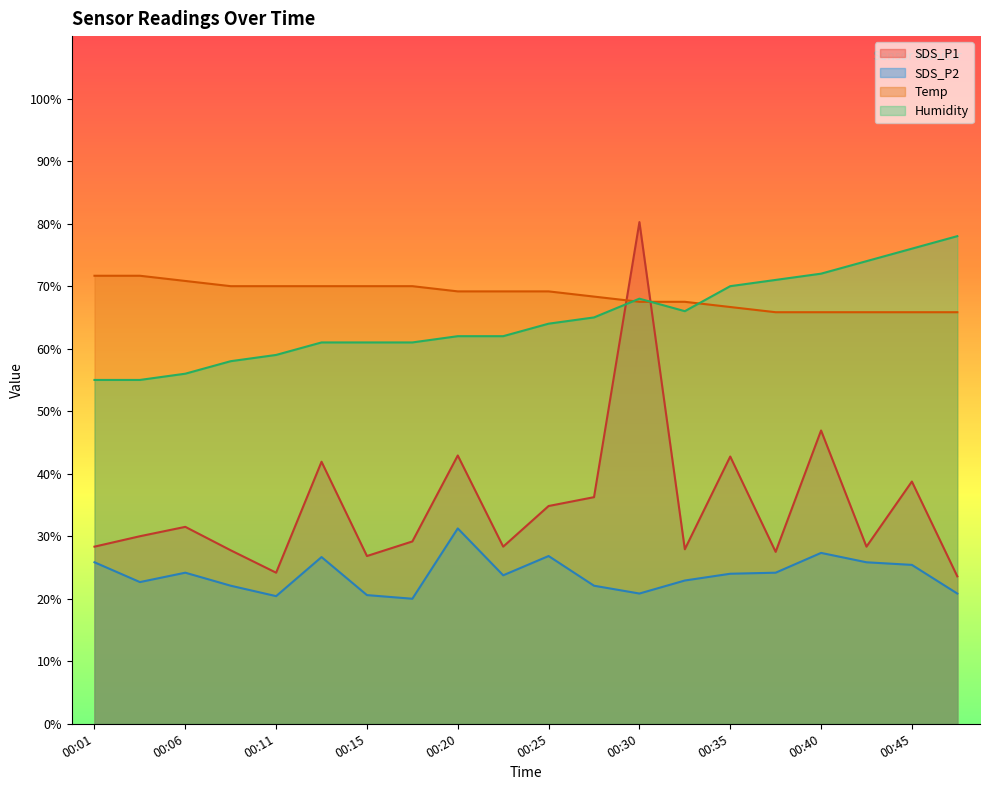

What is the average value of the SDS_P1 series?

34.9